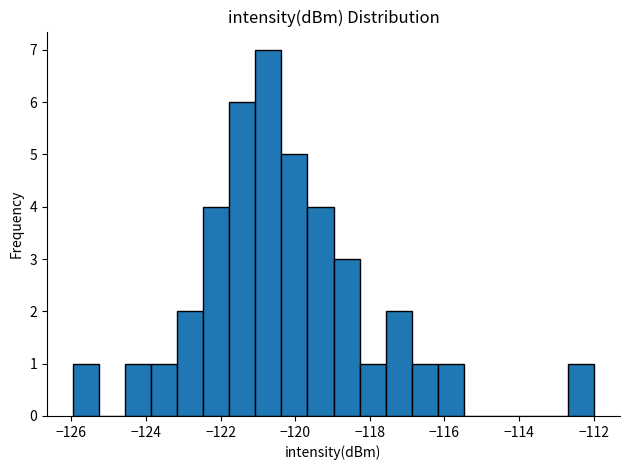

Read against the x-axis, roughly where is the centre of the tallest bar?

-120.8